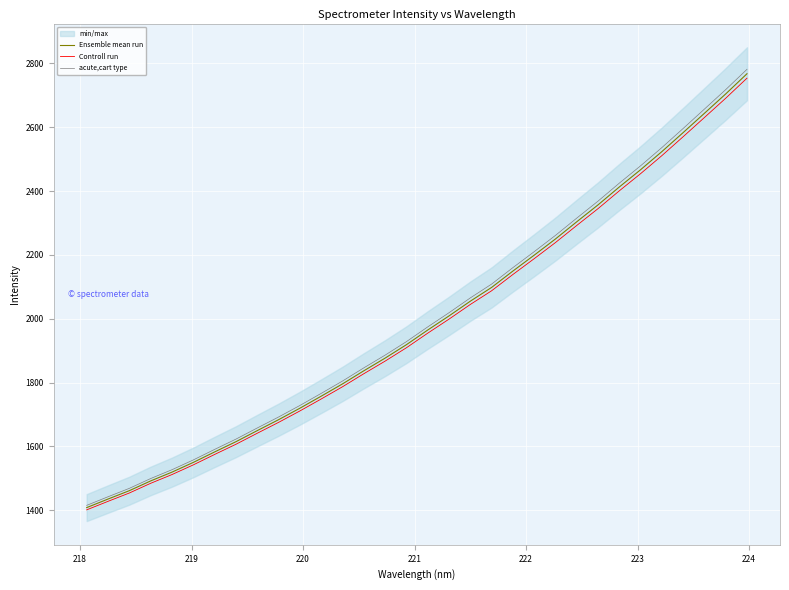

Reading left to right, transcribe all the data shown in this chart.

Ensemble mean run: 1408.0	1434.8	1461.0	1491.6	1519.2	1549.6	1582.5	1614.6	1649.3	1683.5	1719.5	1757.2	1795.7	1836.7	1876.4	1918.5	1964.4	2008.7	2054.9	2098.0	2149.3	2199.1	2249.9	2303.7	2356.7	2412.8	2466.9	2523.7	2583.3	2643.8	2704.5	2767.7
Controll run: 1400.9	1427.6	1453.7	1484.2	1511.6	1541.9	1574.5	1606.5	1641.0	1675.1	1710.9	1748.4	1786.7	1827.5	1867.1	1908.9	1954.6	1998.6	2044.6	2087.5	2138.6	2188.1	2238.6	2292.2	2344.9	2400.8	2454.6	2511.1	2570.4	2630.6	2690.9	2753.8
acute,cart type: 1415.0	1442.0	1468.4	1499.1	1526.7	1557.4	1590.4	1622.6	1657.5	1691.9	1728.0	1766.0	1804.6	1845.9	1885.8	1928.1	1974.3	2018.7	2065.1	2108.5	2160.1	2210.1	2261.1	2315.3	2368.5	2424.9	2479.3	2536.3	2596.2	2657.0	2718.0	2781.5